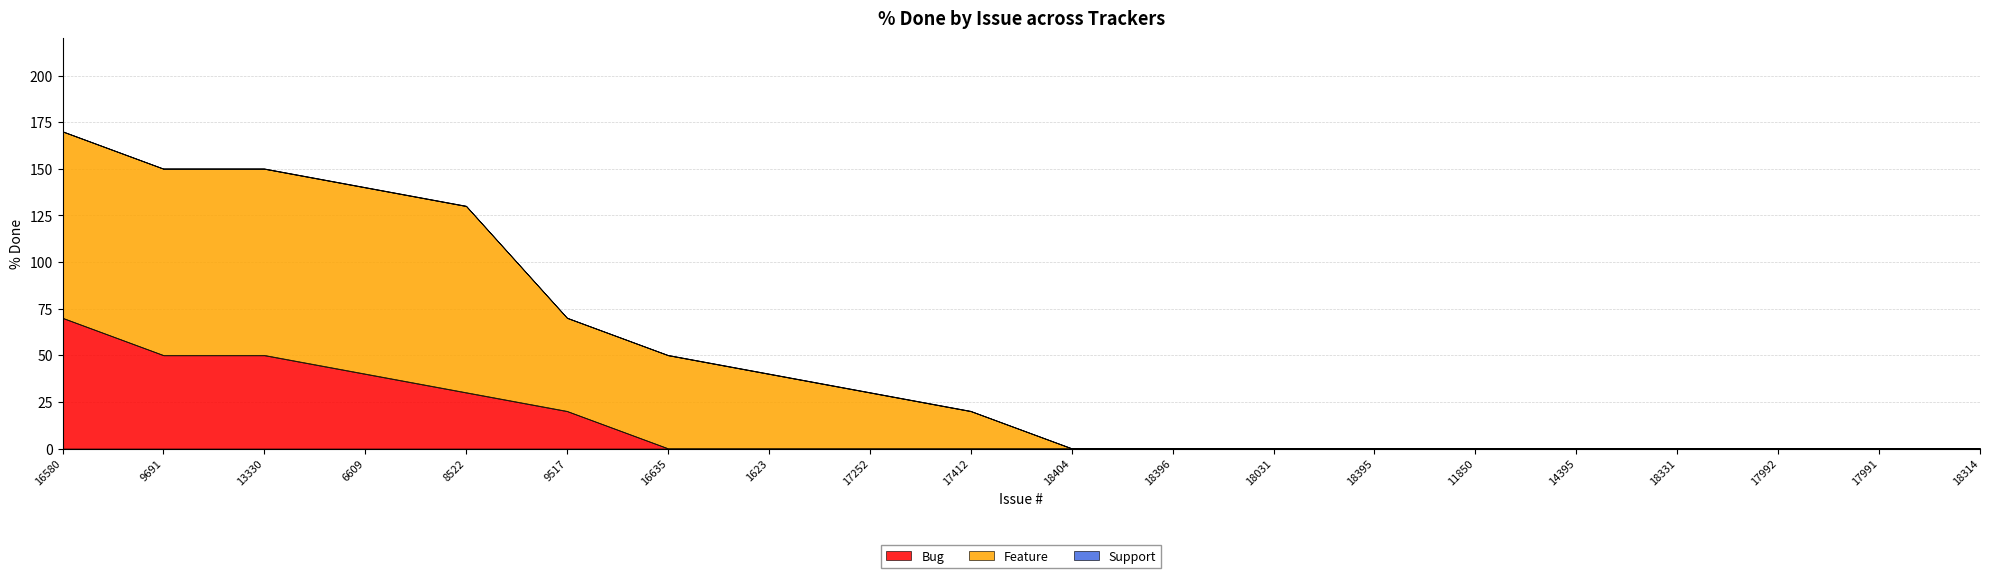

At which label does Feature first exceed 20?

16580